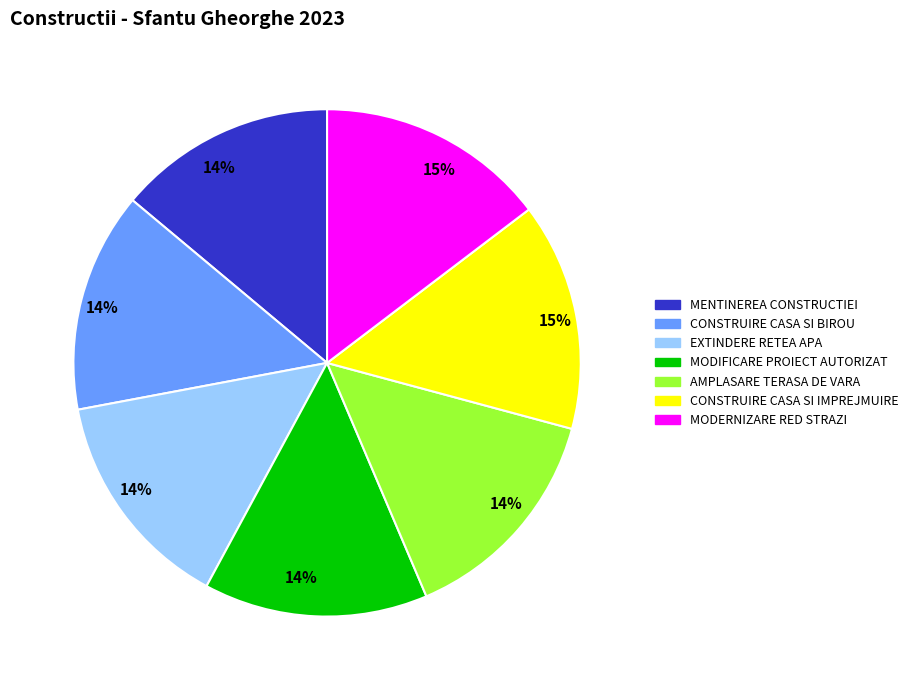

To the nearest percent, what is the difference between the largest and smallest slice percentages?

1%